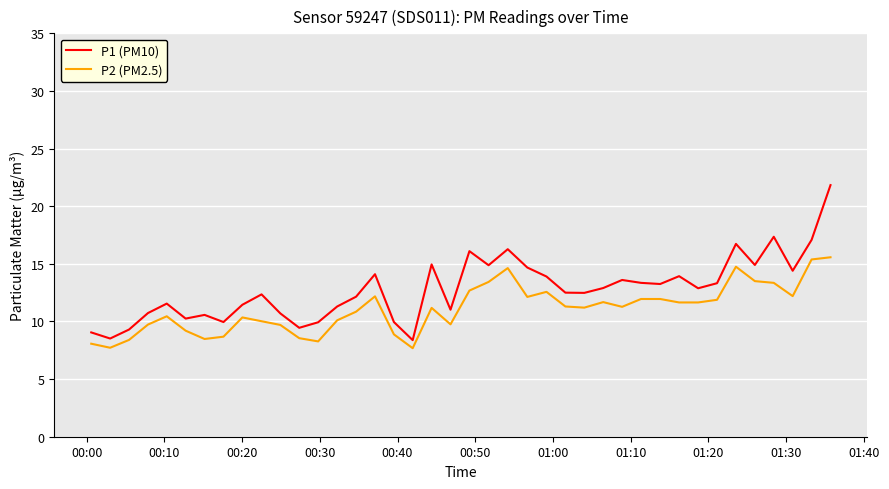

Does the chart display data point markers on the line(s)?

No